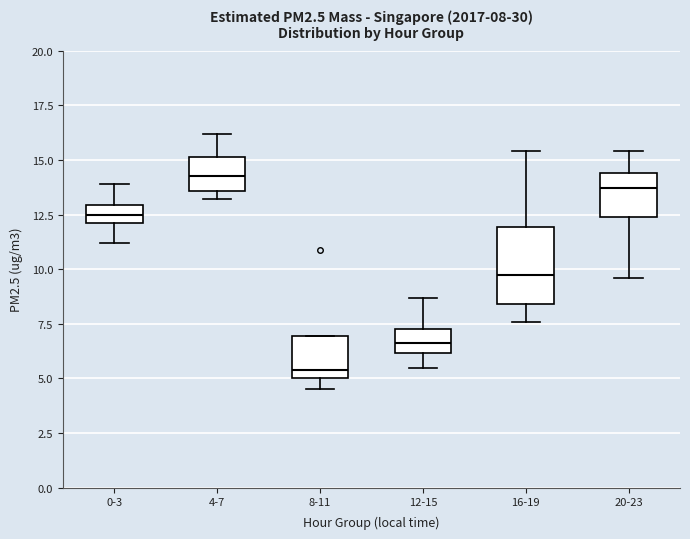

Comparing the boxes themselves (not the whiskers), which one is the tallest?

16-19